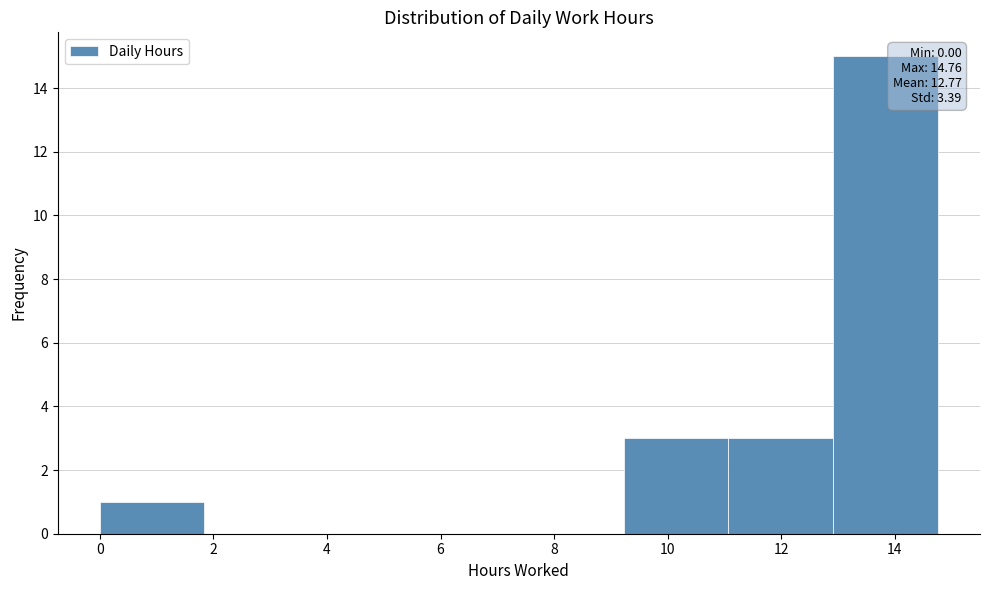

Which range on the x-axis has the tallest bar?

13.0 to 14.8